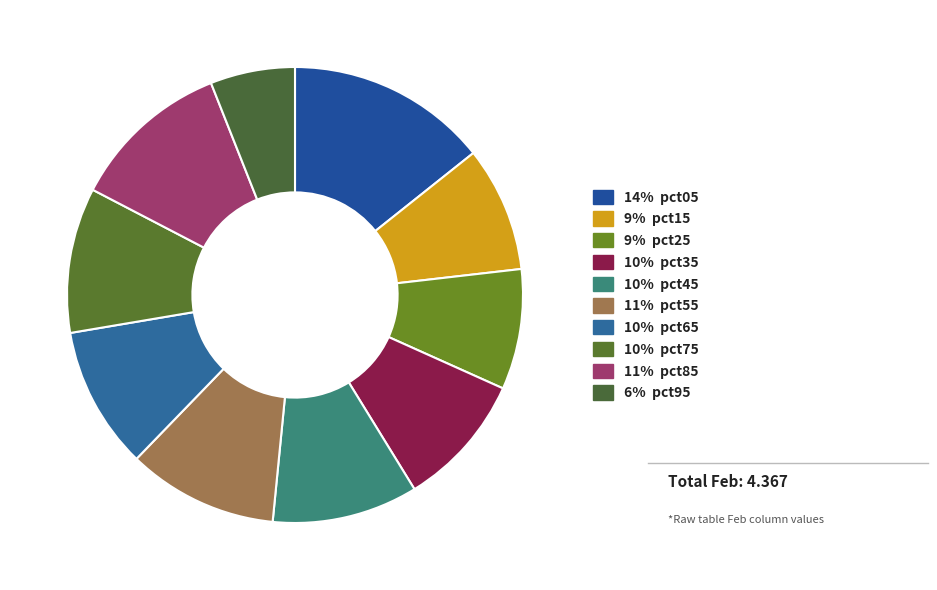

Which slice is the largest?

14% pct05